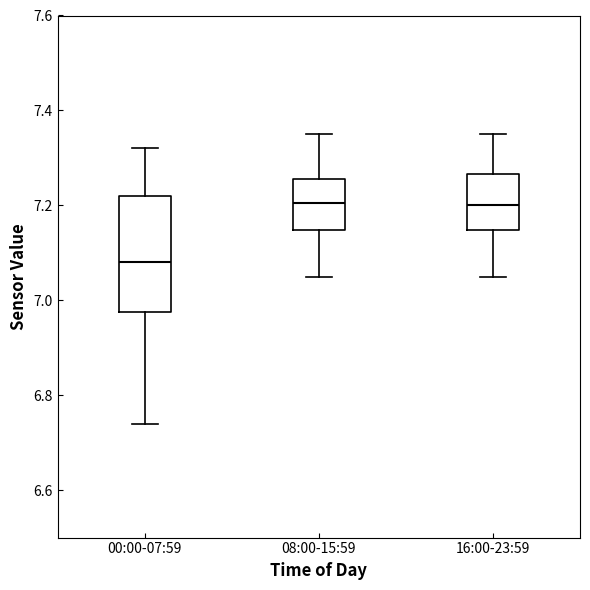

Reading left to right, transcribe this box plot: for each box, give where its median line is, the range the box spans, and where its two whiskers end, as read against the y-axis. The values are not printed on the chart, so give them approximately, as read against the axis.

00:00-07:59: median 7.08, box 6.98 to 7.22, whiskers 6.74 to 7.32
08:00-15:59: median 7.20, box 7.14 to 7.26, whiskers 7.06 to 7.36
16:00-23:59: median 7.20, box 7.14 to 7.26, whiskers 7.06 to 7.36